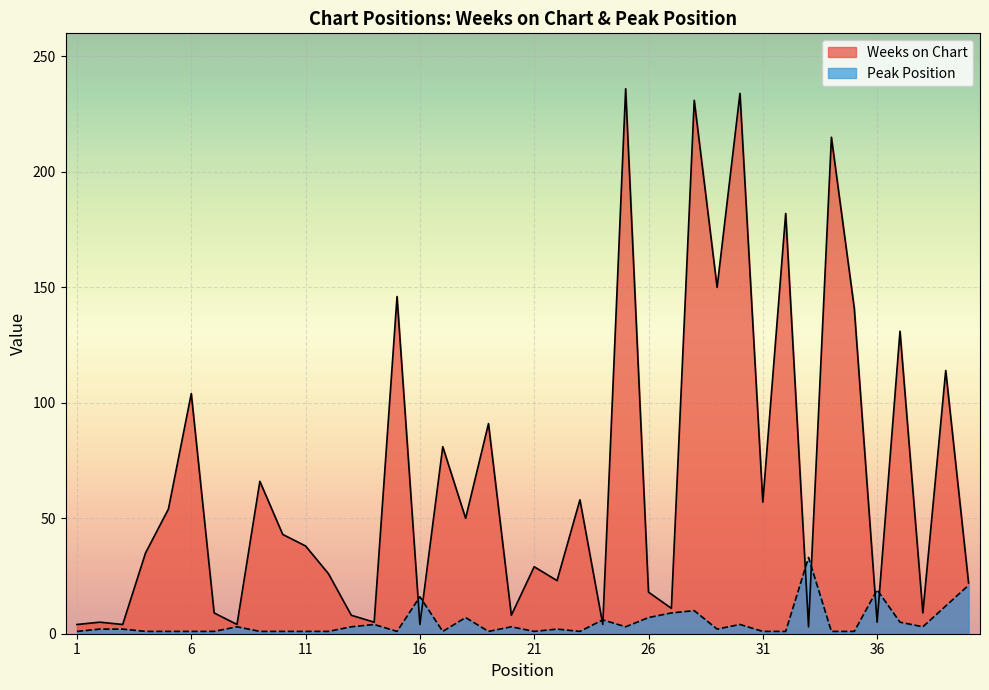

What is the spread (max minus min) of values at 26?

11